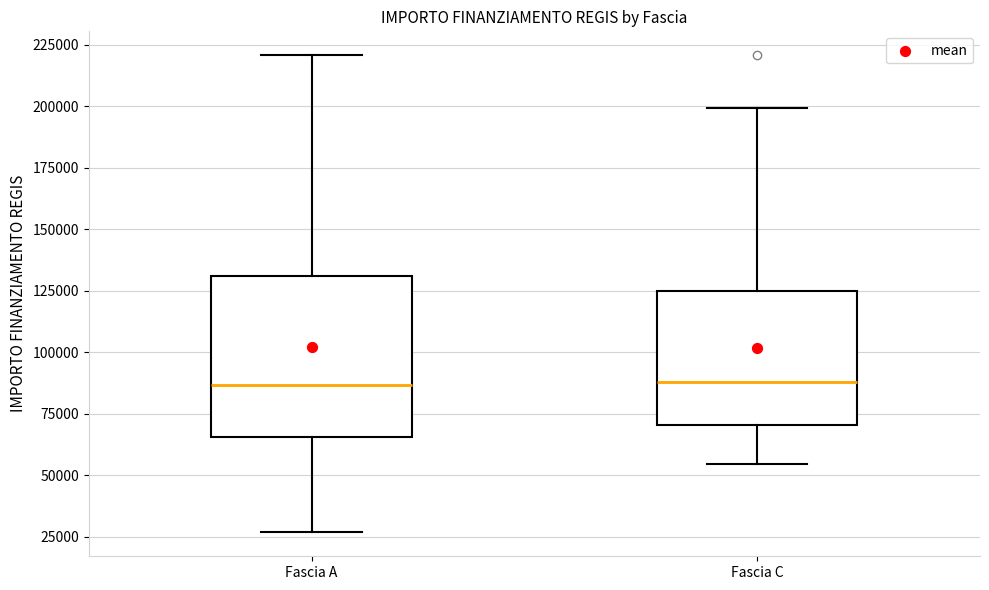

Where does the upper whisker of the box for Fascia C end on the y-axis? The values are not printed on the chart, so give them approximately, as read against the axis.

200000